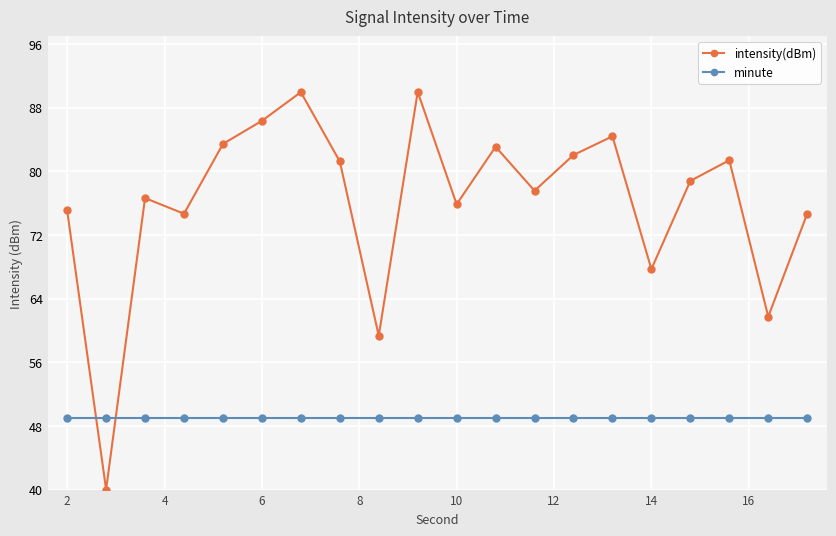

What is the sum of all minute values?

980.0